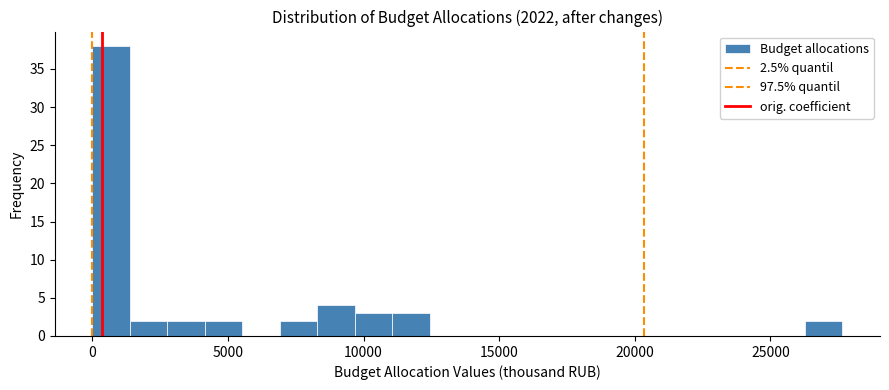

Read against the x-axis, roughly where is the centre of the tallest bar?

500